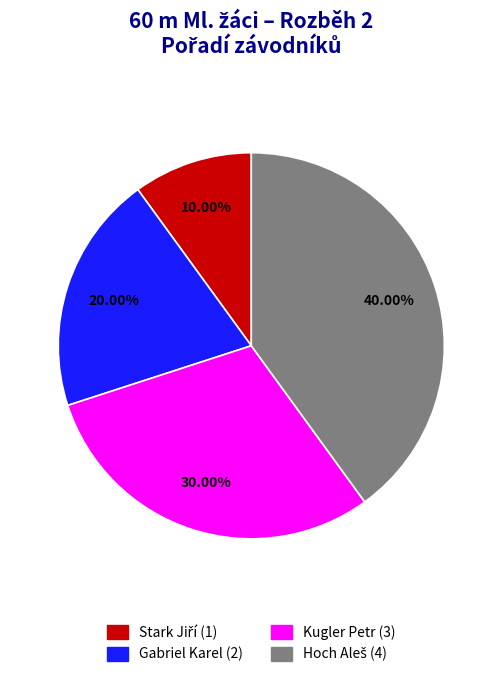

Approximately how many times larger is the value at Gabriel Karel compared to Kugler Petr?

0.7